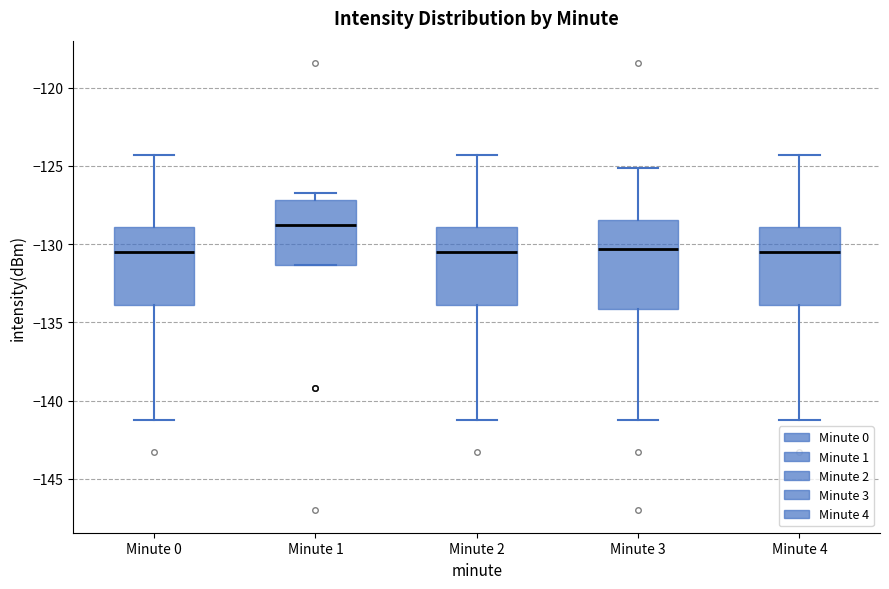

Reading left to right, transcribe this box plot: for each box, give where its median line is, the range the box spans, and where its two whiskers end, as read against the y-axis. The values are not printed on the chart, so give them approximately, as read against the axis.

Minute 0: median -130.5, box -134.0 to -129.0, whiskers -141.0 to -124.5
Minute 1: median -129.0, box -131.5 to -127.0, whiskers -131.5 to -126.5
Minute 2: median -130.5, box -134.0 to -129.0, whiskers -141.0 to -124.5
Minute 3: median -130.5, box -134.0 to -128.5, whiskers -141.0 to -125.0
Minute 4: median -130.5, box -134.0 to -129.0, whiskers -141.0 to -124.5